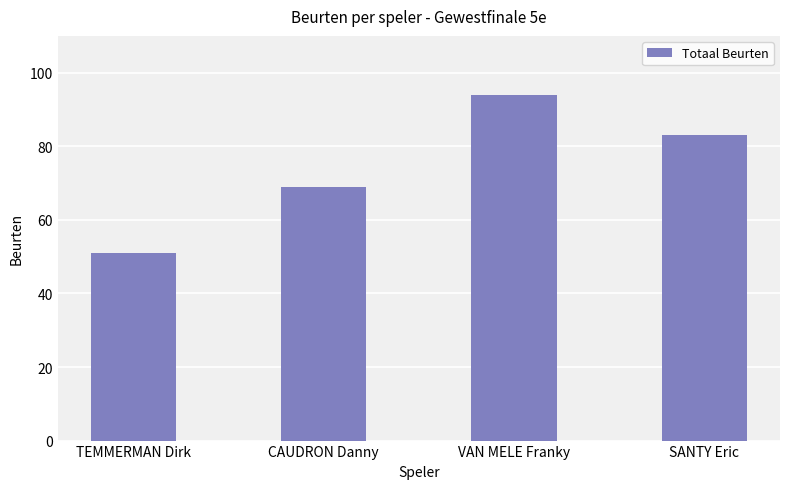

How many bars are there in total?

4